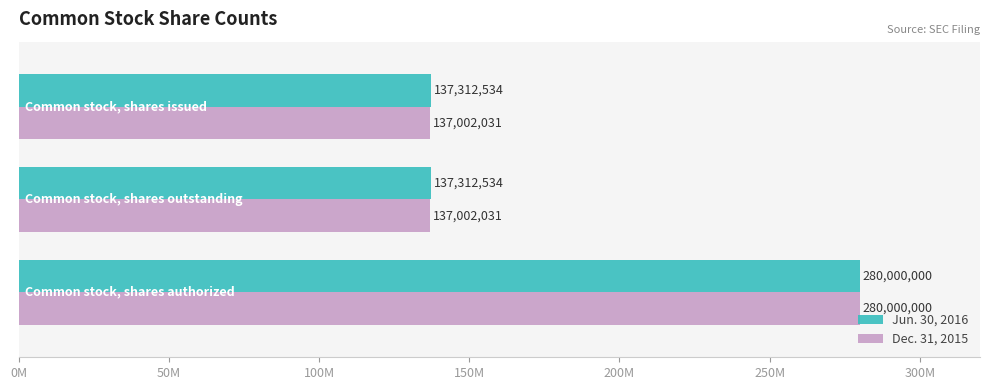

Reading left to right, extract all data points from this chart.

Jun. 30, 2016: 0M=137312534	50M=137312534	100M=280000000
Dec. 31, 2015: 0M=137002031	50M=137002031	100M=280000000